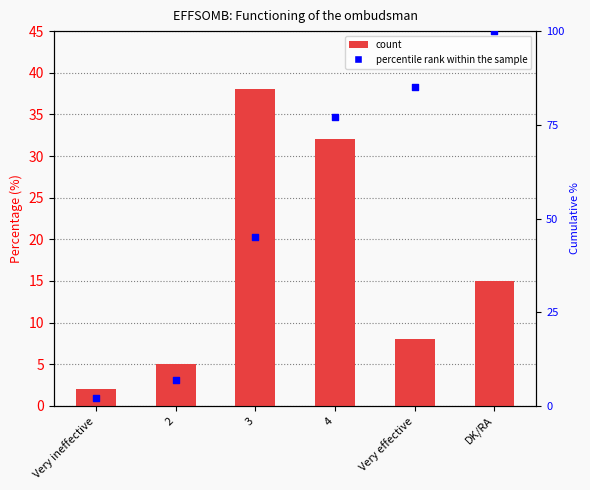

Which series contains the lowest Y value?

Percentage